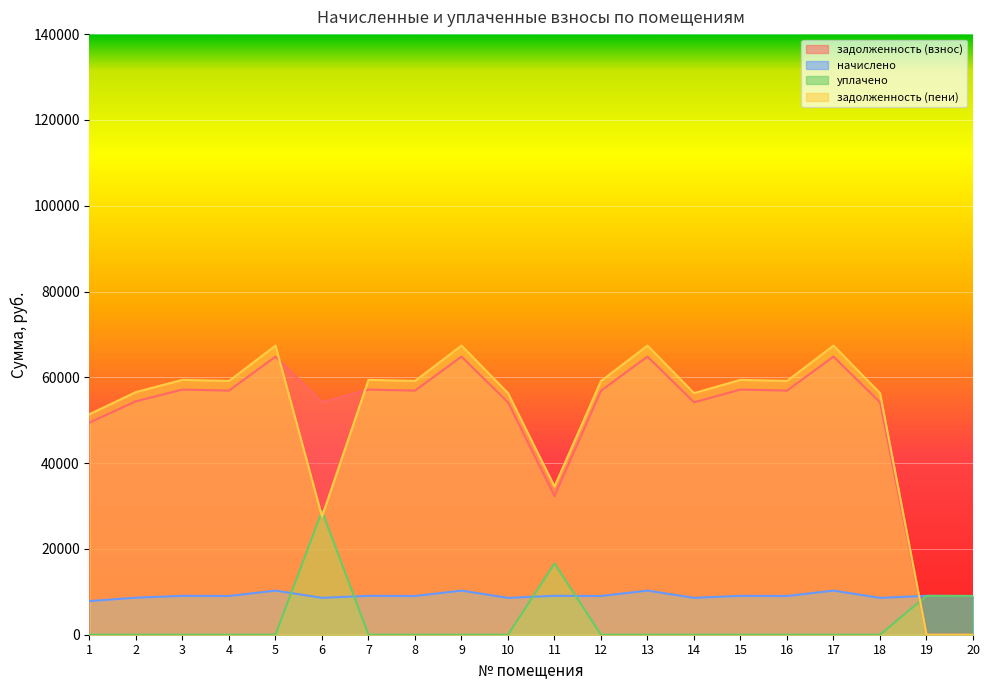

What is the total value across all series at 14?

119085.4